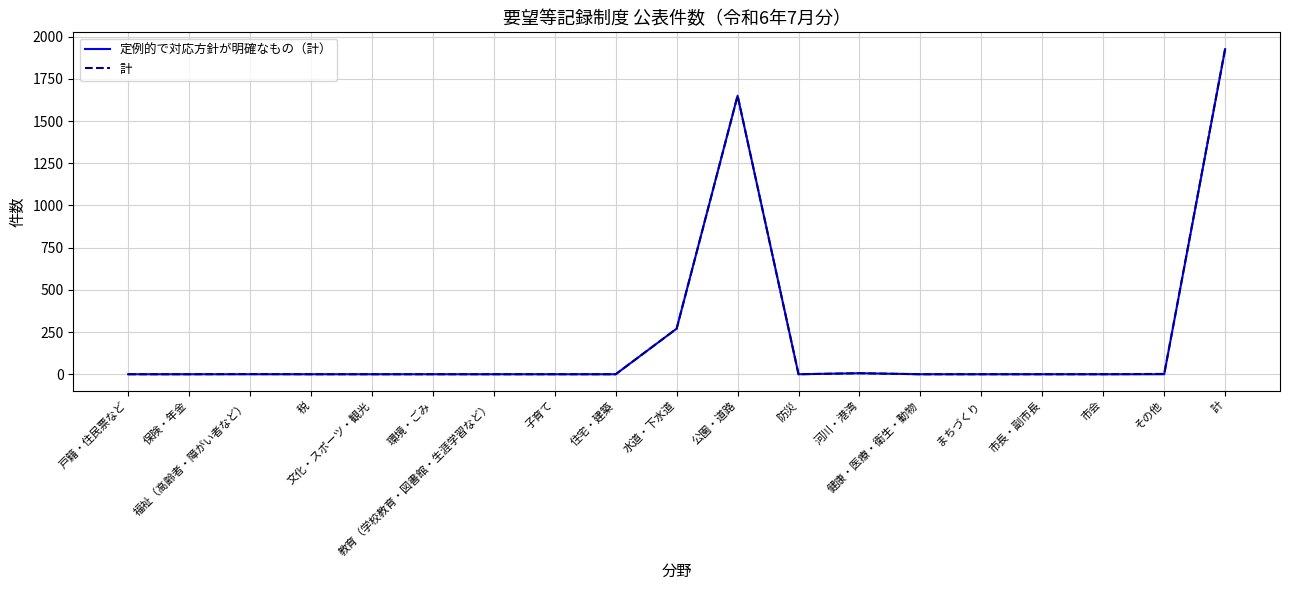

What is the maximum value shown in the chart?

1929